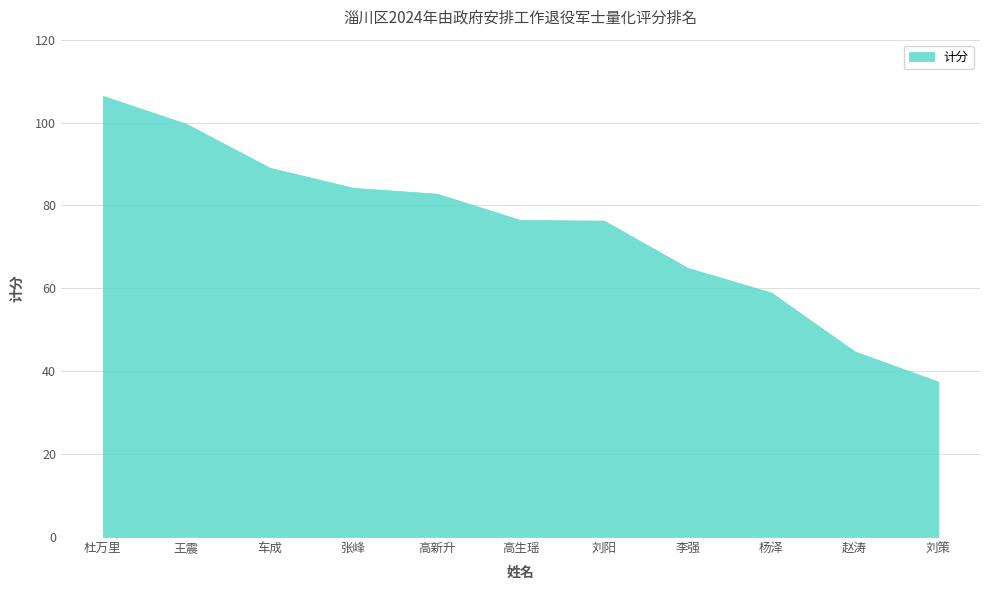

Rank the categories by value from lowest to highest.

刘策, 赵涛, 杨泽, 李强, 刘阳, 高生瑶, 高新升, 张峰, 车成, 王震, 杜万里